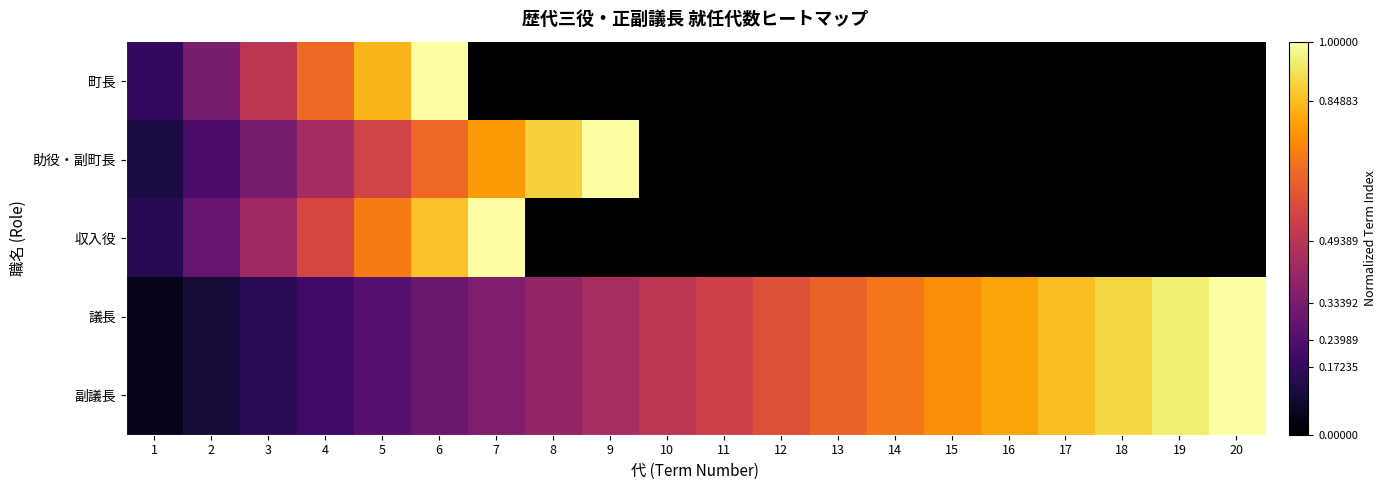

Reading left to right, transcribe all the data shown in this chart.

町長: 1=0.2	2=0.3	3=0.5	4=0.7	5=0.8	6=1.0	7=0.0	8=0.0	9=0.0	10=0.0	11=0.0	12=0.0	13=0.0	14=0.0	15=0.0	16=0.0	17=0.0	18=0.0	19=0.0	20=0.0
助役・副町長: 1=0.1	2=0.2	3=0.3	4=0.4	5=0.6	6=0.7	7=0.8	8=0.9	9=1.0	10=0.0	11=0.0	12=0.0	13=0.0	14=0.0	15=0.0	16=0.0	17=0.0	18=0.0	19=0.0	20=0.0
収入役: 1=0.1	2=0.3	3=0.4	4=0.6	5=0.7	6=0.9	7=1.0	8=0.0	9=0.0	10=0.0	11=0.0	12=0.0	13=0.0	14=0.0	15=0.0	16=0.0	17=0.0	18=0.0	19=0.0	20=0.0
議長: 1=0.1	2=0.1	3=0.1	4=0.2	5=0.2	6=0.3	7=0.3	8=0.4	9=0.5	10=0.5	11=0.6	12=0.6	13=0.7	14=0.7	15=0.8	16=0.8	17=0.8	18=0.9	19=0.9	20=1.0
副議長: 1=0.1	2=0.1	3=0.1	4=0.2	5=0.2	6=0.3	7=0.3	8=0.4	9=0.5	10=0.5	11=0.6	12=0.6	13=0.7	14=0.7	15=0.8	16=0.8	17=0.8	18=0.9	19=0.9	20=1.0